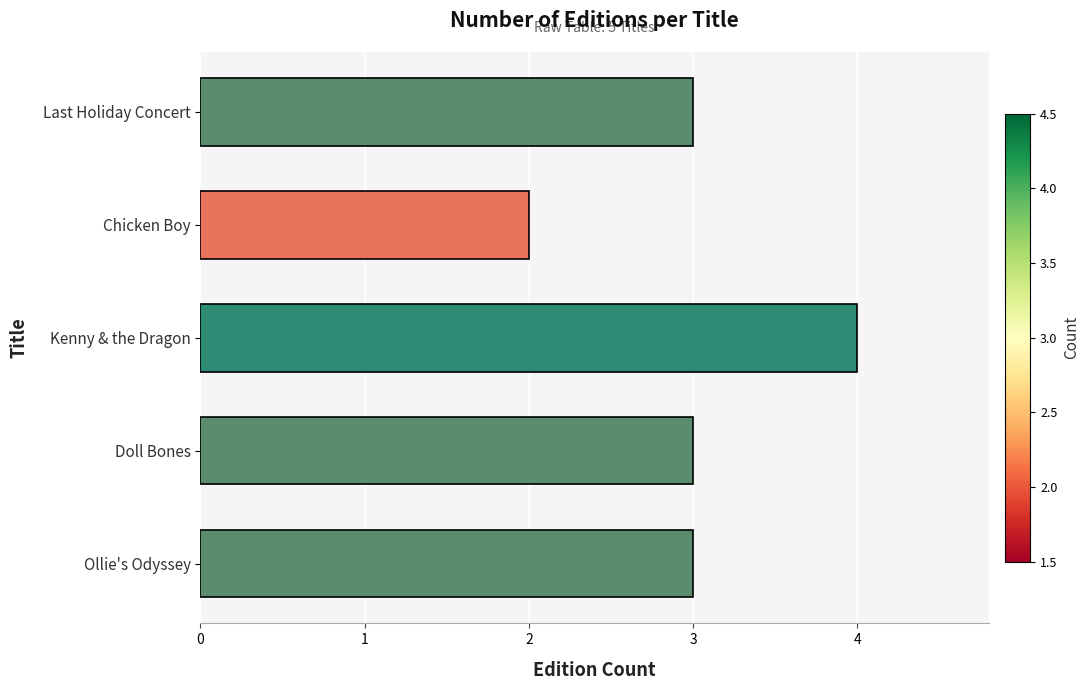

True or false: the data shows 5 at Ollie's Odyssey.

False